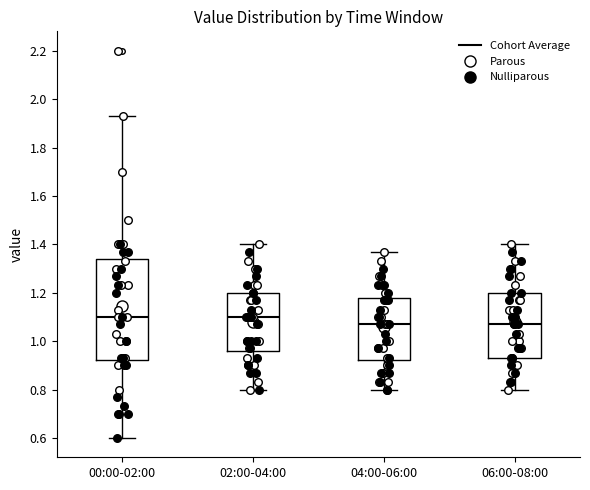

Comparing the boxes themselves (not the whiskers), which one is the tallest?

00:00-02:00